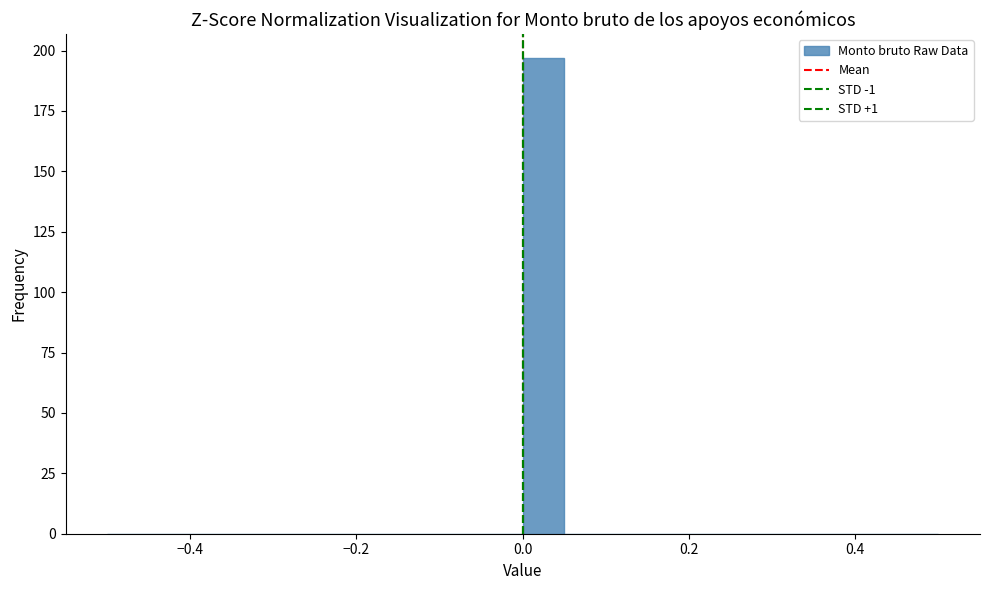

Around what value on the x-axis is the tallest bar? Give the approximate position of its centre, as read against the axis.

0.02